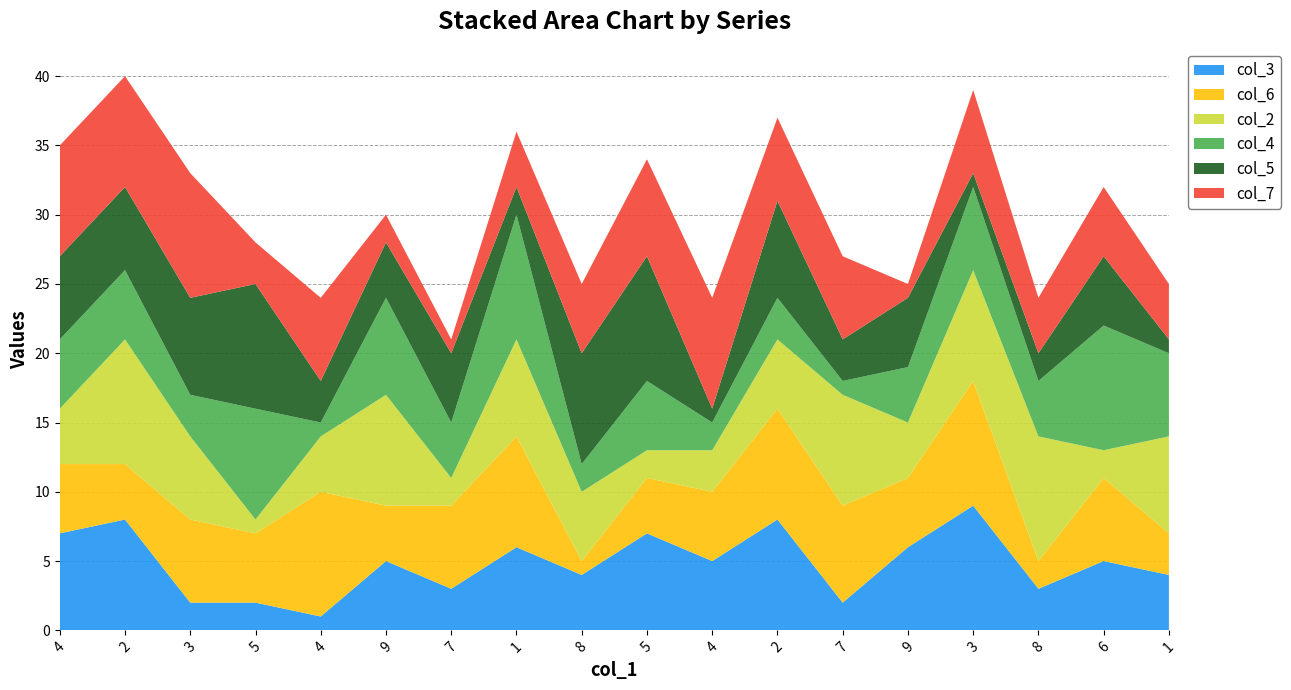

Reading right to left, extract all data points from this chart.

col_3: 4	5	3	9	6	2	8	5	7	4	6	3	5	1	2	2	8	7
col_6: 3	6	2	9	5	7	8	5	4	1	8	6	4	9	5	6	4	5
col_2: 7	2	9	8	4	8	5	3	2	5	7	2	8	4	1	6	9	4
col_4: 6	9	4	6	4	1	3	2	5	2	9	4	7	1	8	3	5	5
col_5: 1	5	2	1	5	3	7	1	9	8	2	5	4	3	9	7	6	6
col_7: 4	5	4	6	1	6	6	8	7	5	4	1	2	6	3	9	8	8